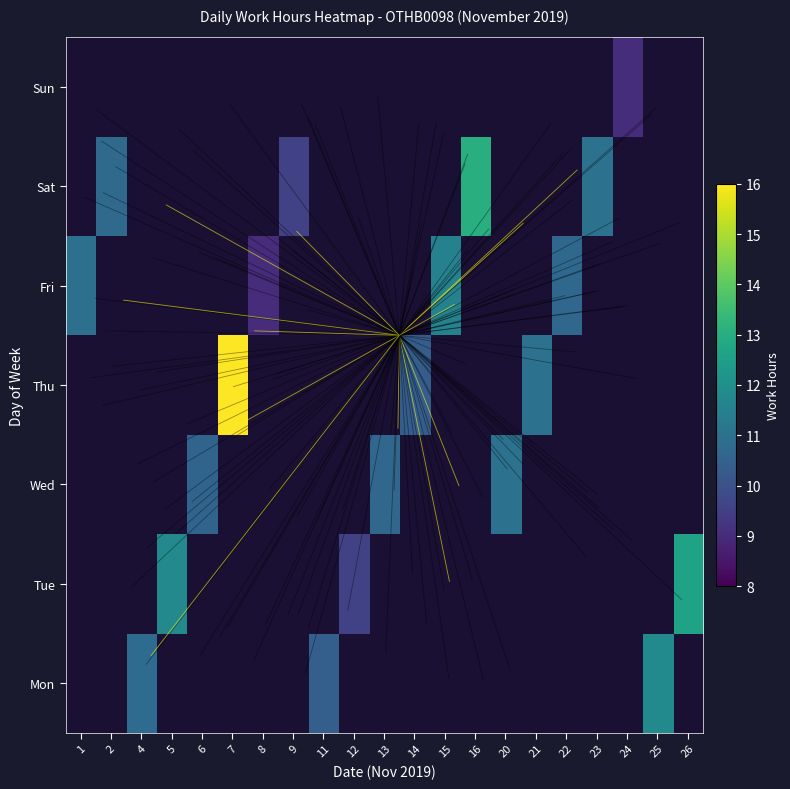

Between 25 and 16, which is larger?

16